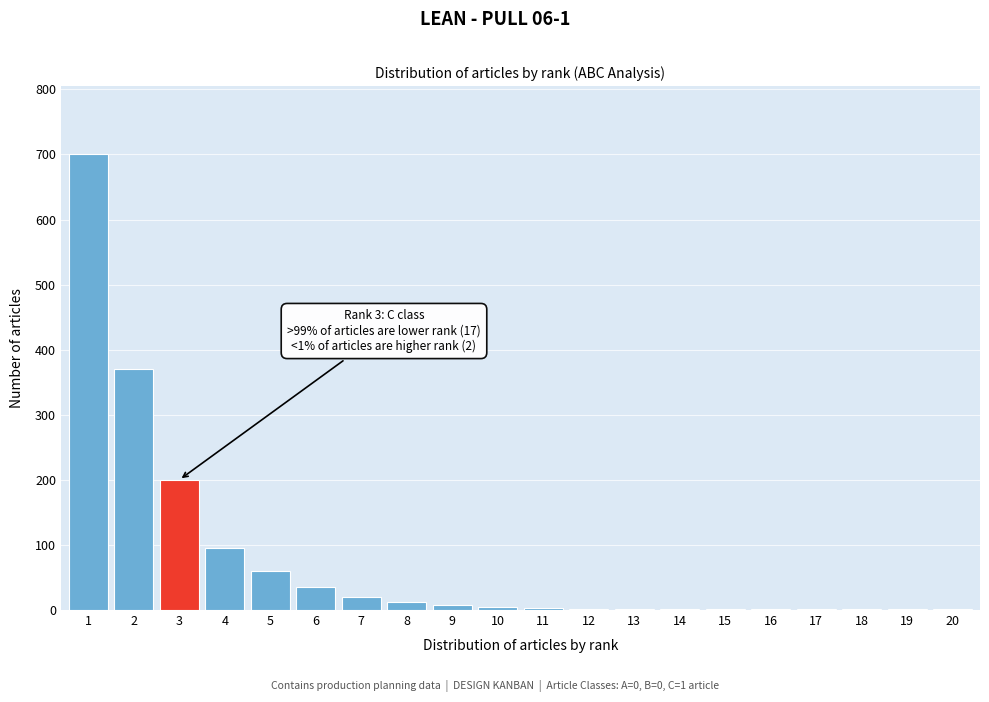

What is the greatest value displayed?

700